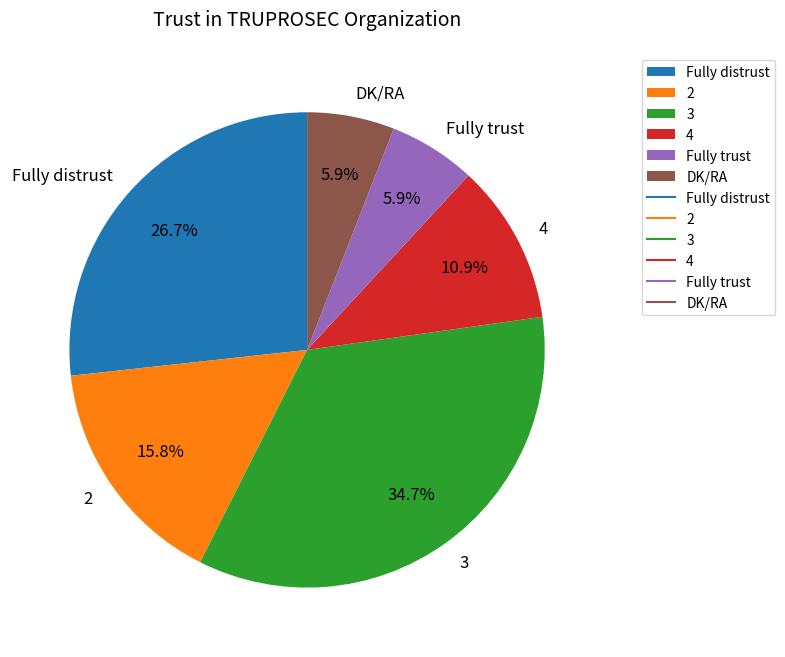

Does 4 account for over 50% of the chart?

No